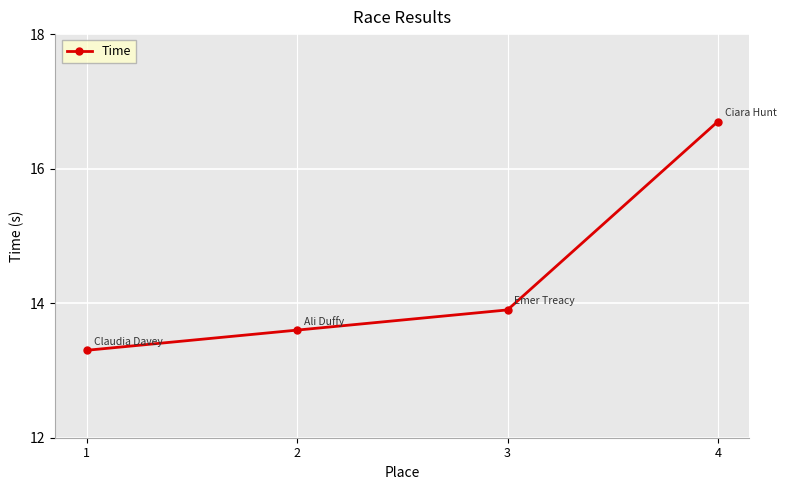

Reading left to right, what are all the values shown in this chart?

13.3	13.6	13.9	16.7